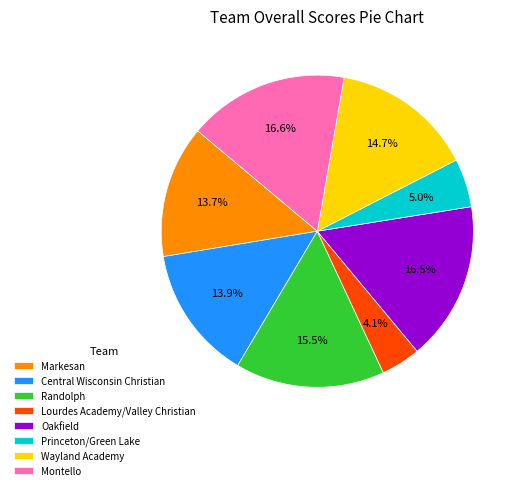

Is the sum of Princeton/Green Lake and Markesan greater than half?

No